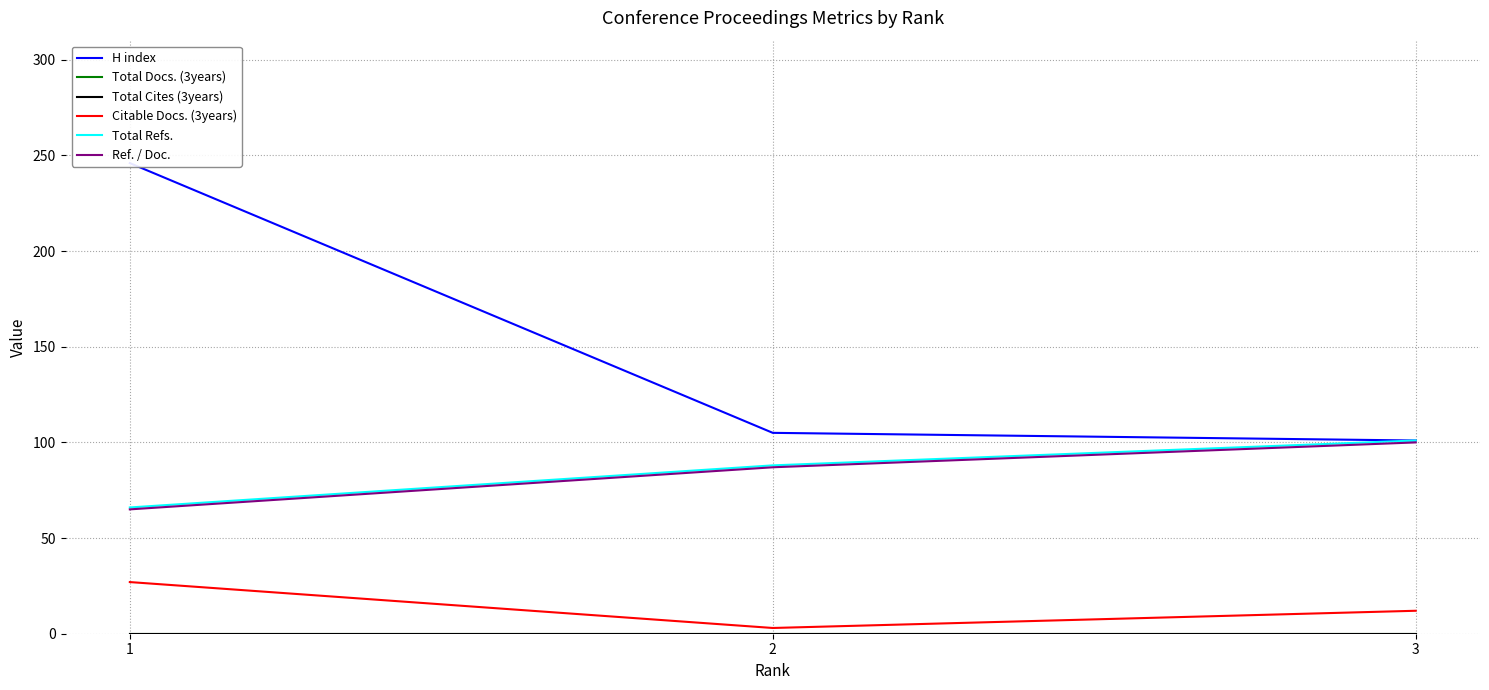

Reading left to right, extract all data points from this chart.

H index: 1=246	2=105	3=101
Total Docs. (3years): 1=0	2=0	3=0
Total Cites (3years): 1=0	2=0	3=0
Citable Docs. (3years): 1=27	2=3	3=12
Total Refs.: 1=66	2=88	3=101
Ref. / Doc.: 1=65	2=87	3=100